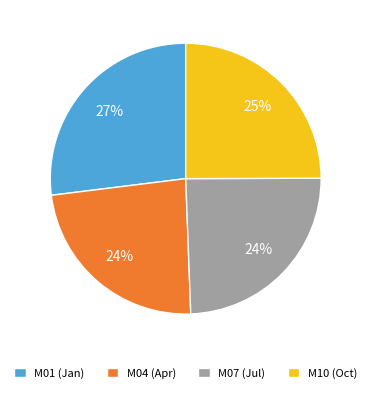

The M07 (Jul) slice represents 15% of the pie. True or false?

False